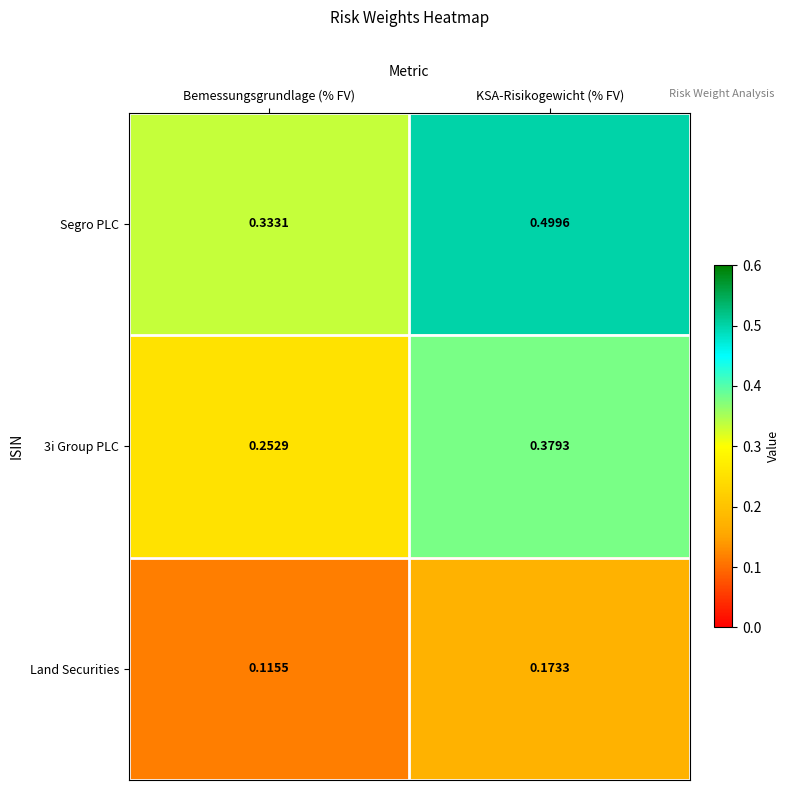

Where is Segro PLC nearest to the value 0?

Bemessungsgrundlage (% FV)